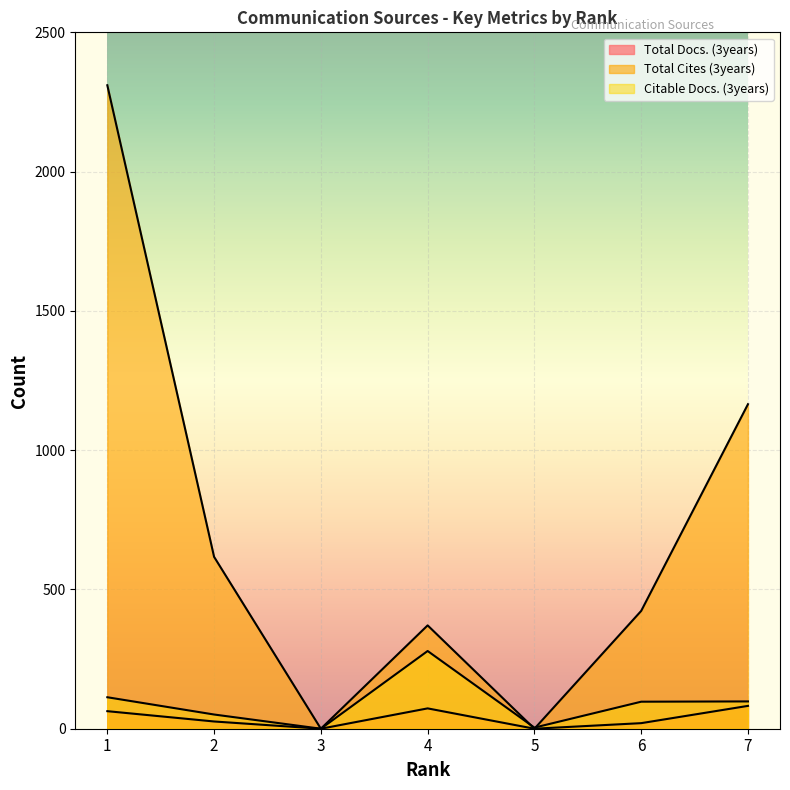

The Citable Docs. (3years) series shows 98 at 7. True or false?

True